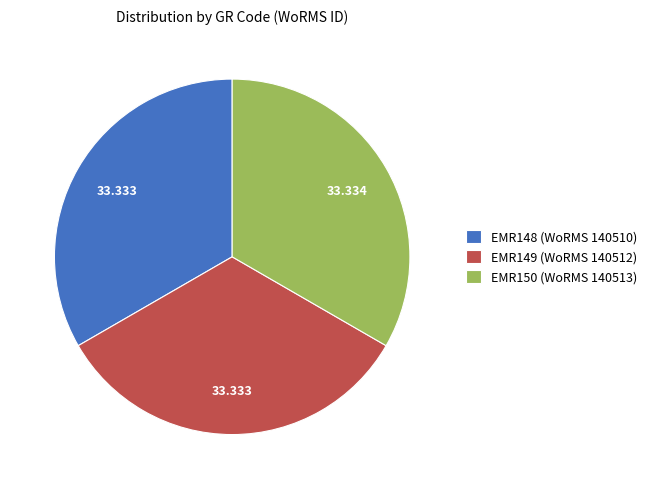

Is it true that EMR148 is 33% of the pie?

True